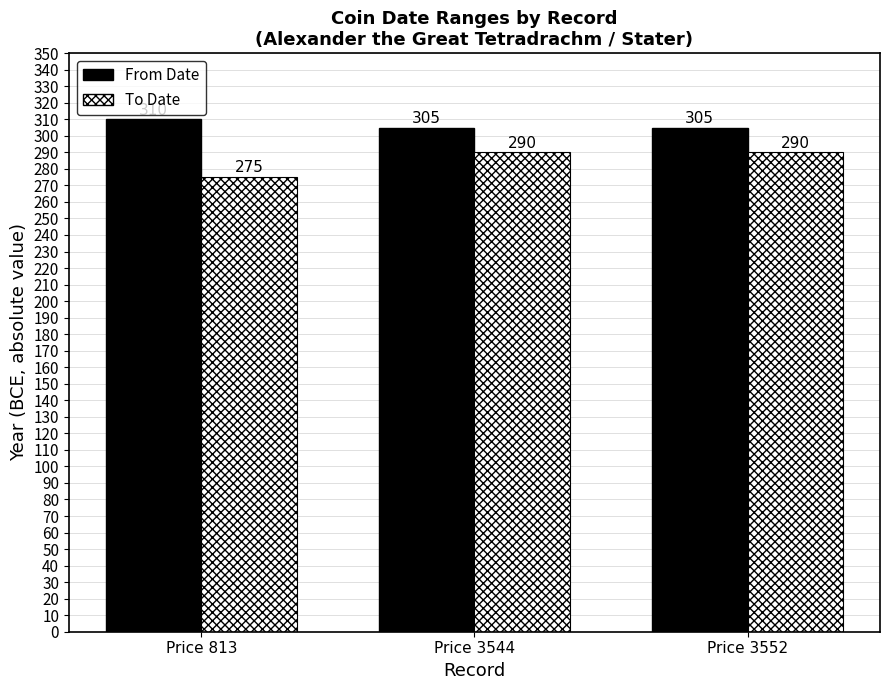

True or false: From Date has a value of 91 at Price 813.

False